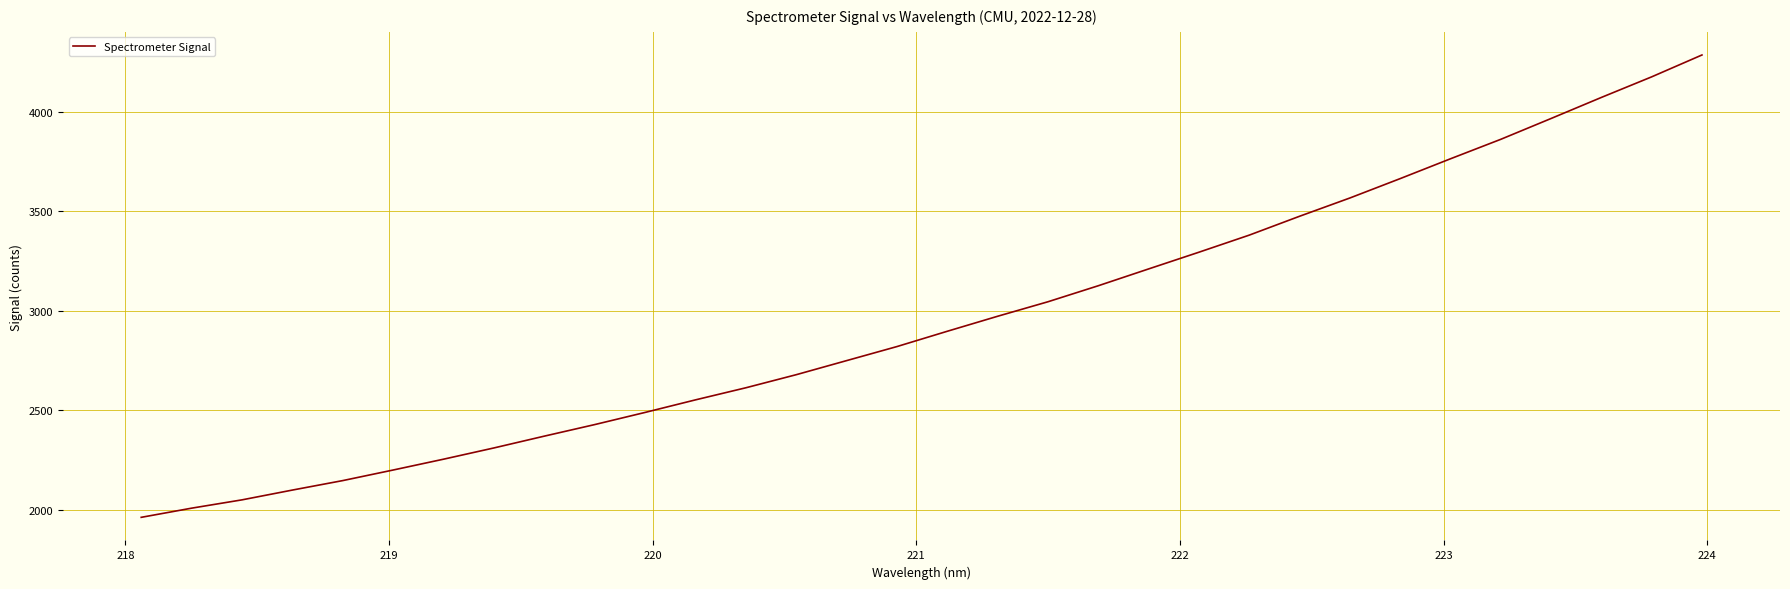

What is the maximum value shown in the chart?

4285.7